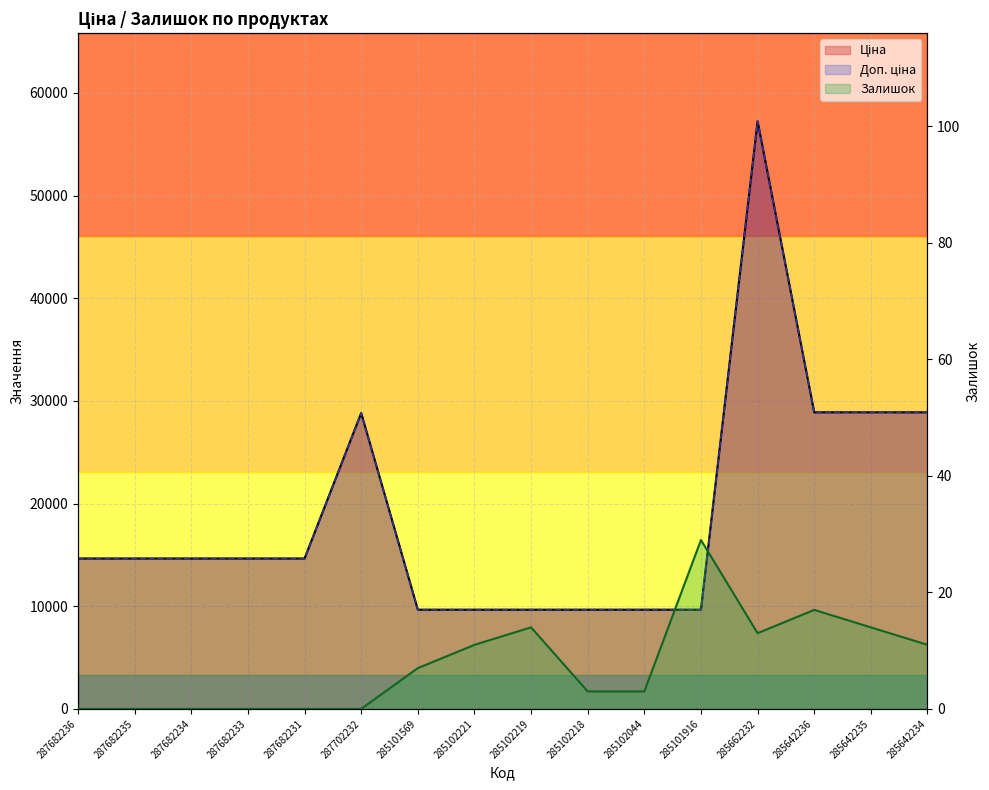

What is the maximum value for Ціна?

57235.5